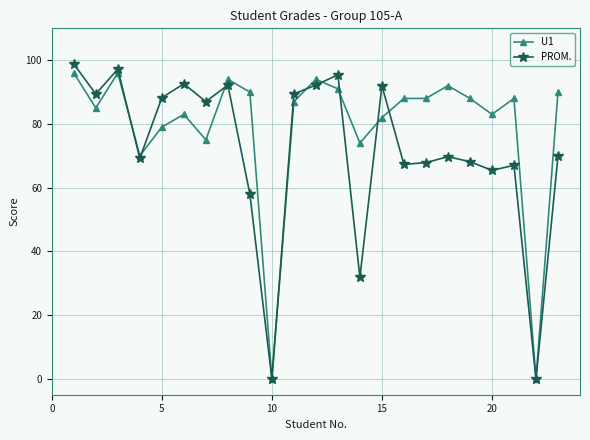

What is the maximum value for U1?

96.0